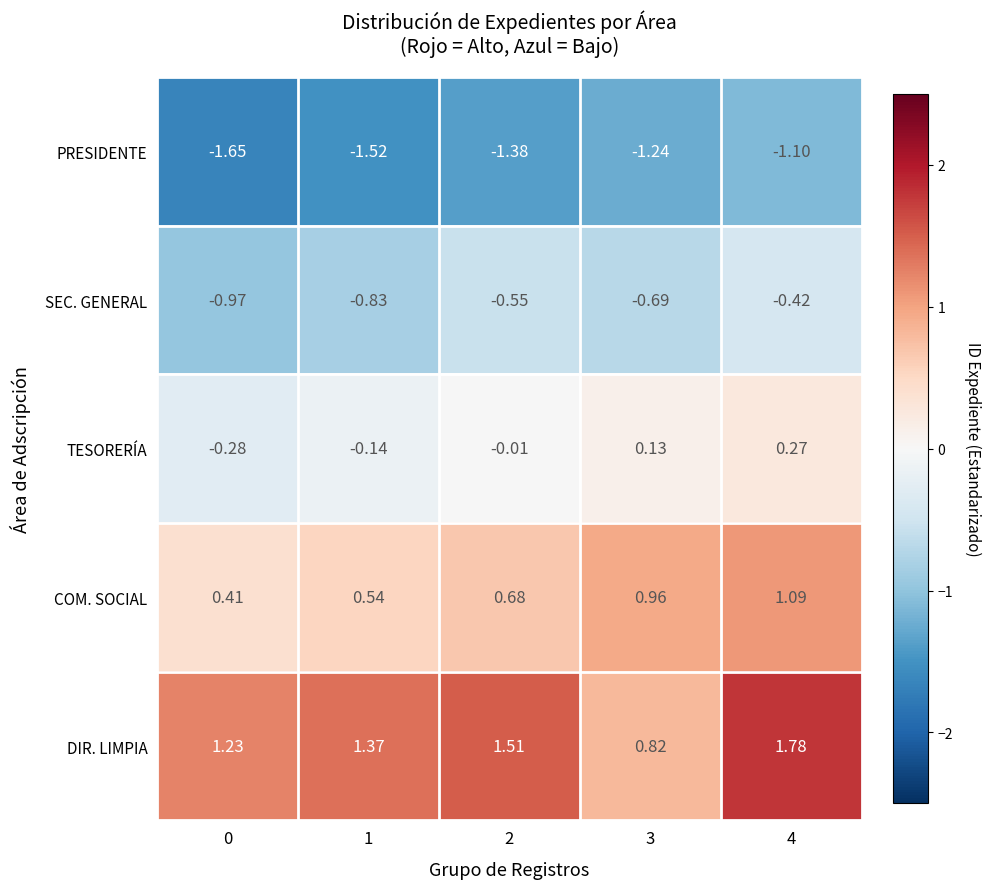

Between 1 and 2, which series saw the biggest shift?

SEC. GENERAL